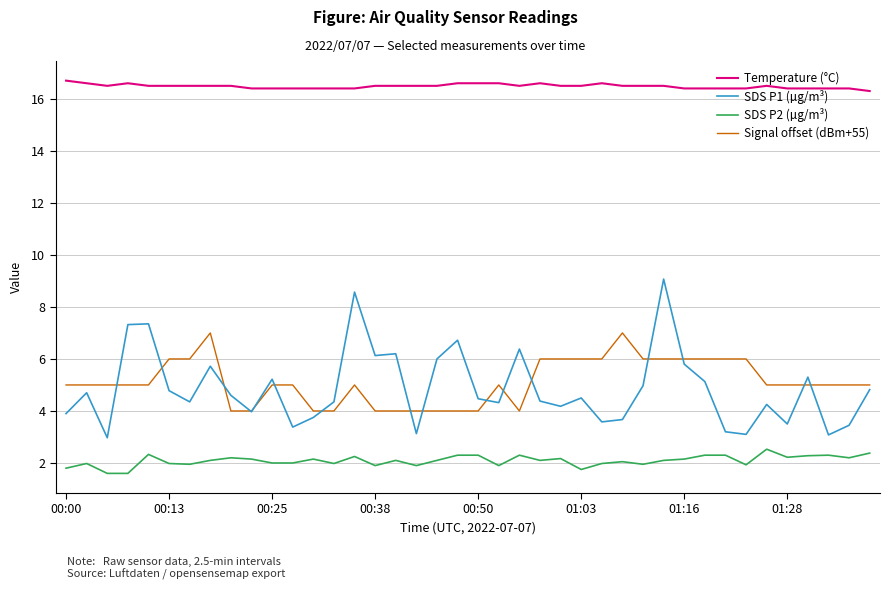

Which series has the largest range (max minus min)?

SDS P1 (µg/m³)